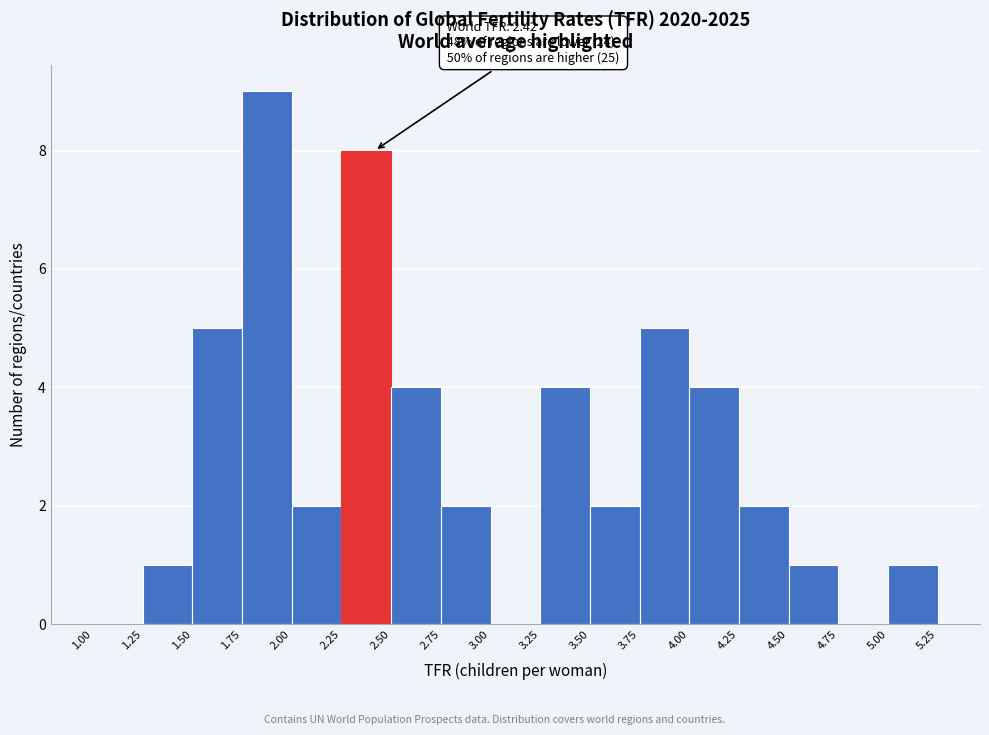

Over which range of the x-axis is the bar tallest?

1.75 to 2.00